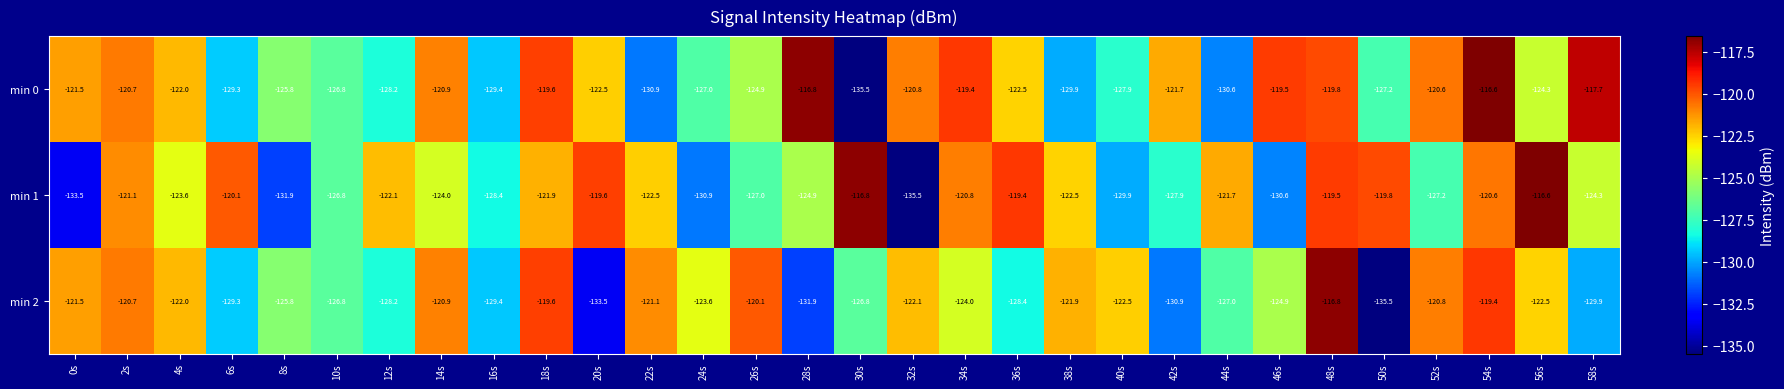

What is the average value of the min 2 series?

-124.9